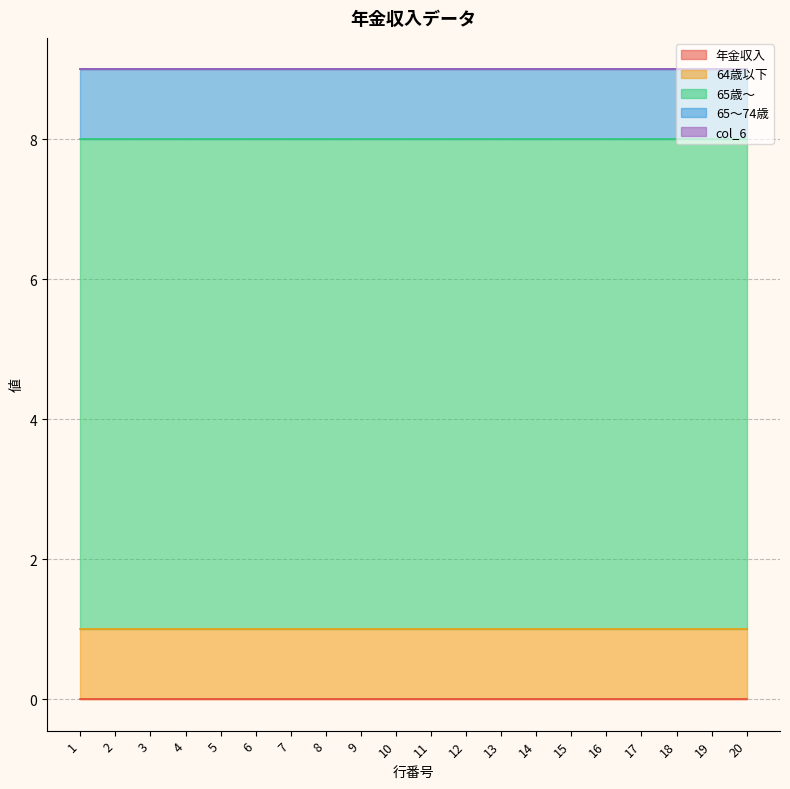

Count the number of categories in the chart.

20